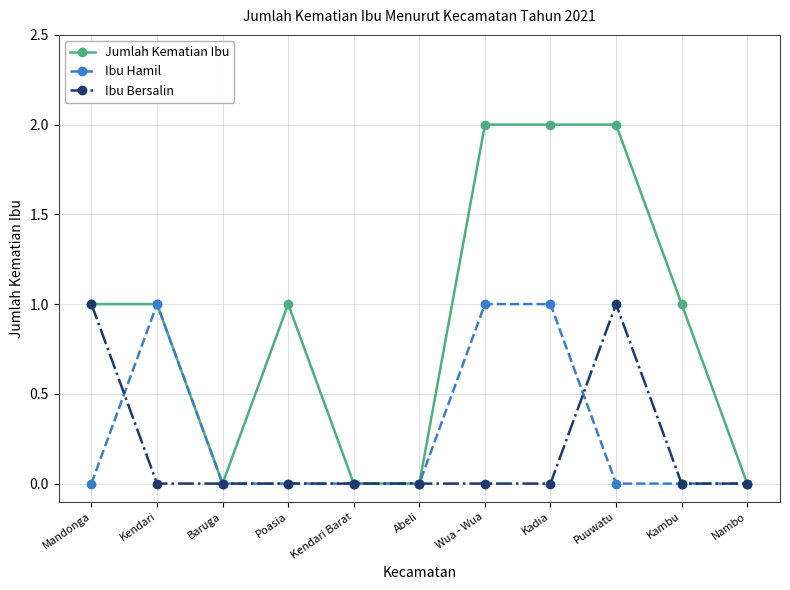

What is the difference between the second highest and minimum values in the Ibu Hamil series?

1